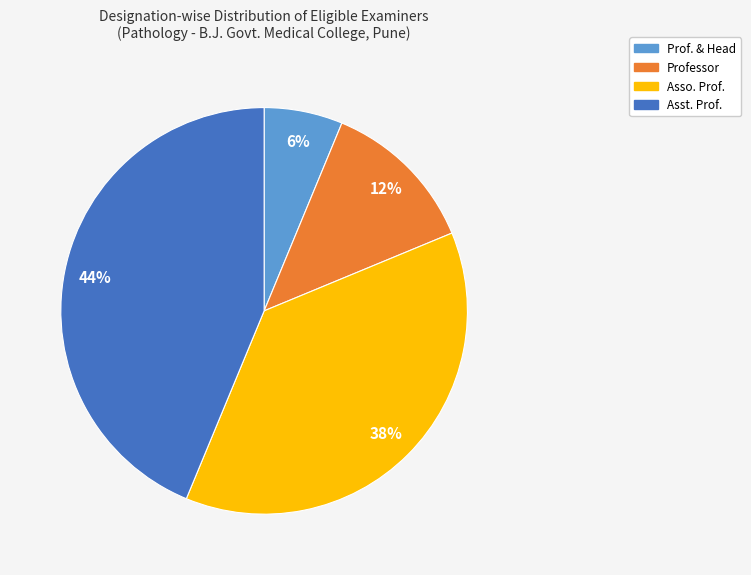

Which slice is the smallest?

Prof. & Head